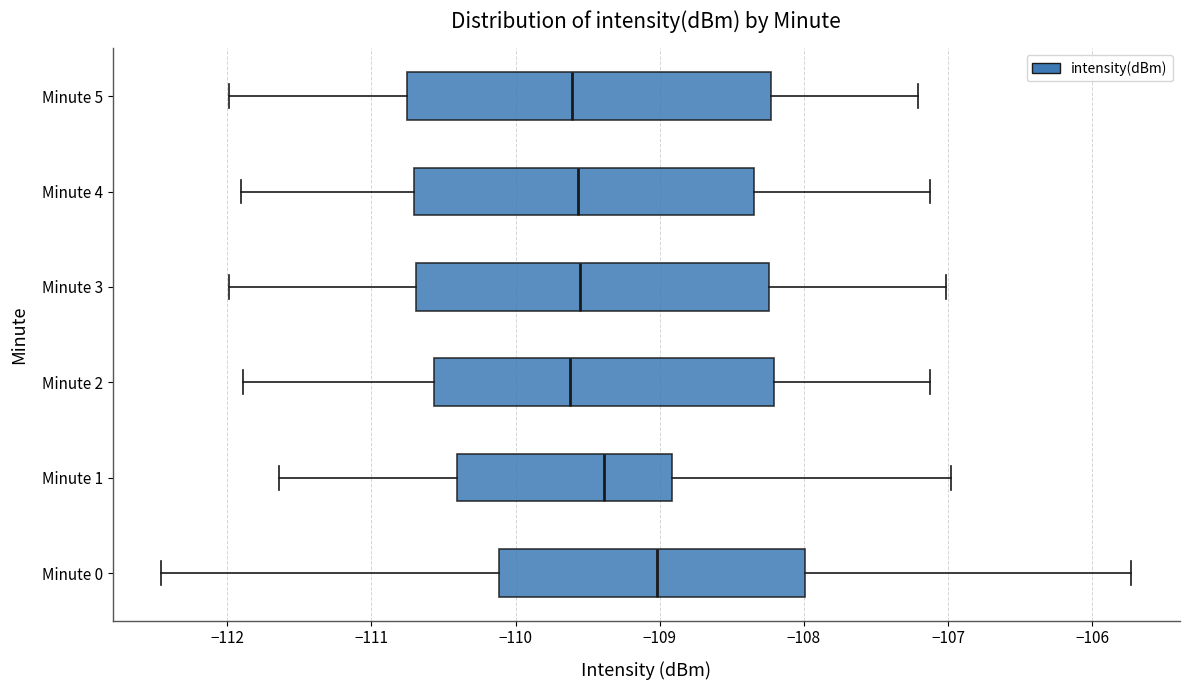

Which box's median line is the furthest to the right?

Minute 0